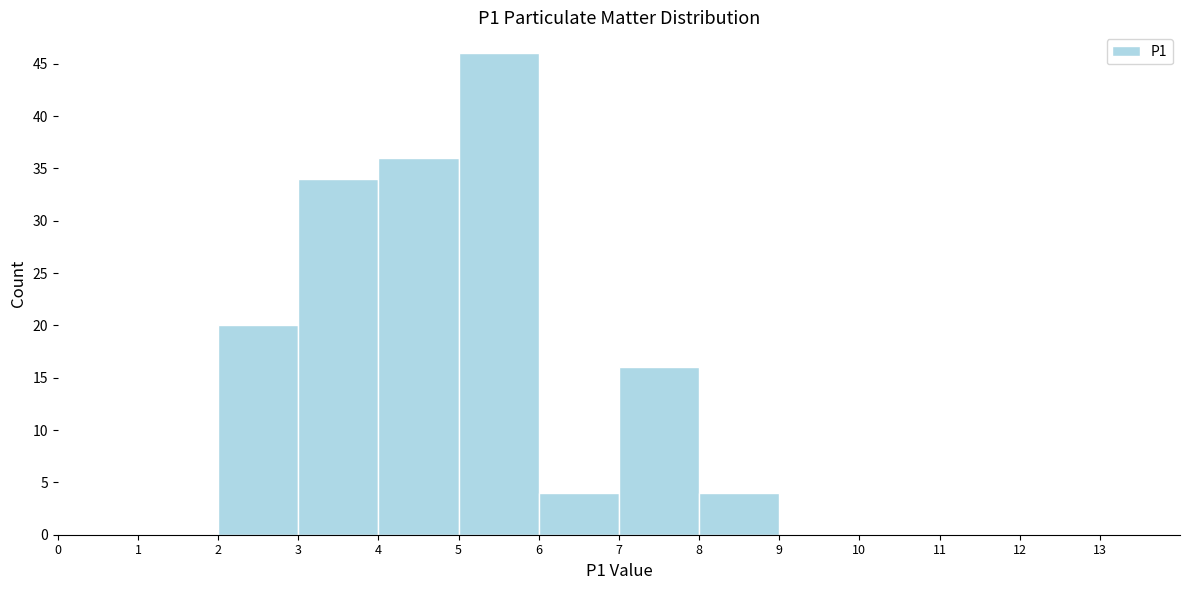

Reading left to right, list every bar in this chart as the range it spans on the x-axis followed by its height. The values are not printed on the chart, so give them approximately, as read against the axis.

0 to 1: 0
1 to 2: 0
2 to 3: 20
3 to 4: 34
4 to 5: 36
5 to 6: 46
6 to 7: 4
7 to 8: 16
8 to 9: 4
9 to 10: 0
10 to 11: 0
11 to 12: 0
12 to 13: 0
13 to 14: 0